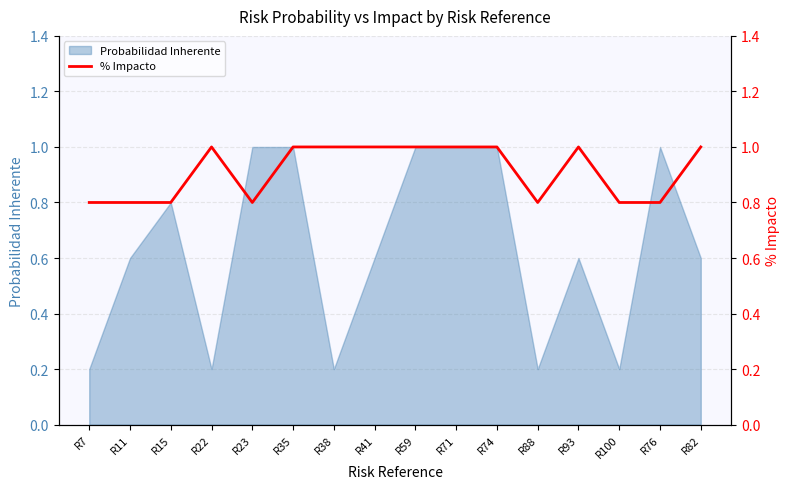

How many categories are shown in the chart?

16